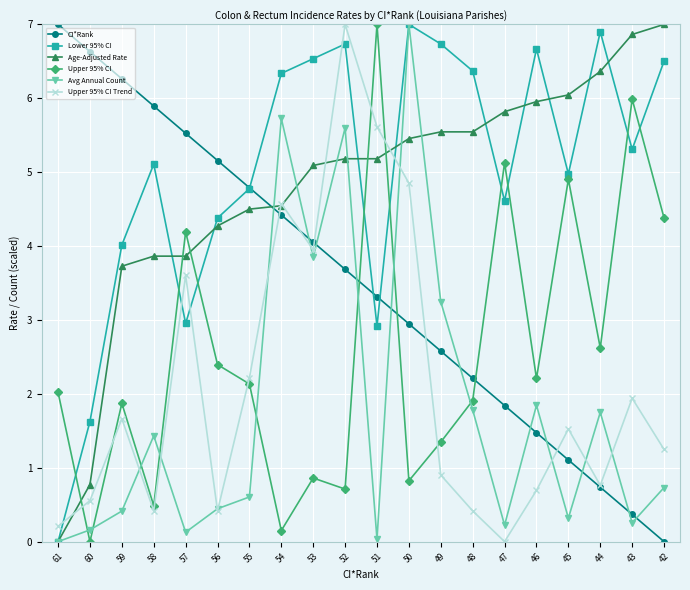

True or false: CI*Rank has more than 1 points higher than both neighbors.

False